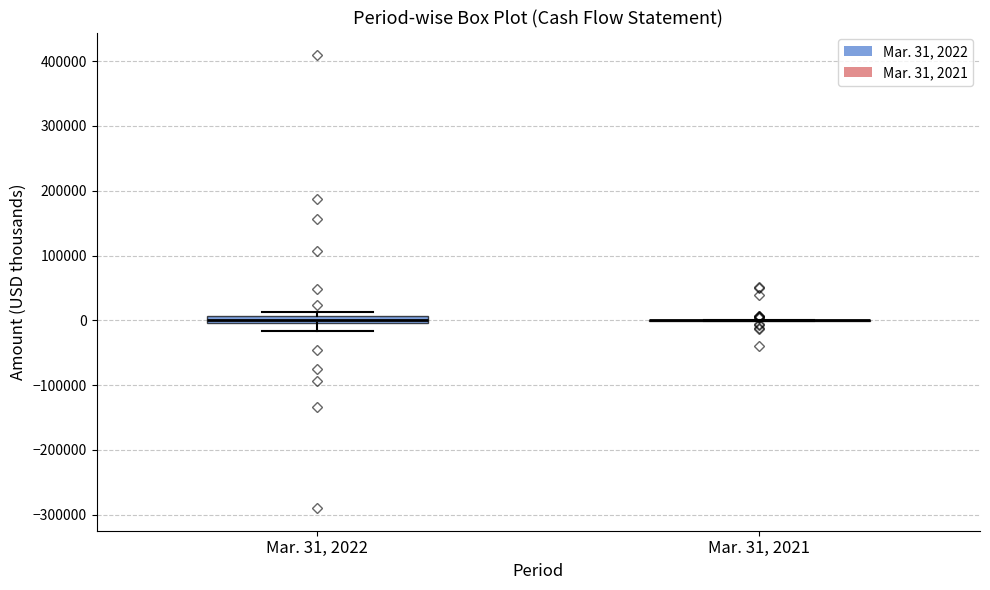

Where is the upper edge of the box for Mar. 31, 2022 on the y-axis? The values are not printed on the chart, so give them approximately, as read against the axis.

10000